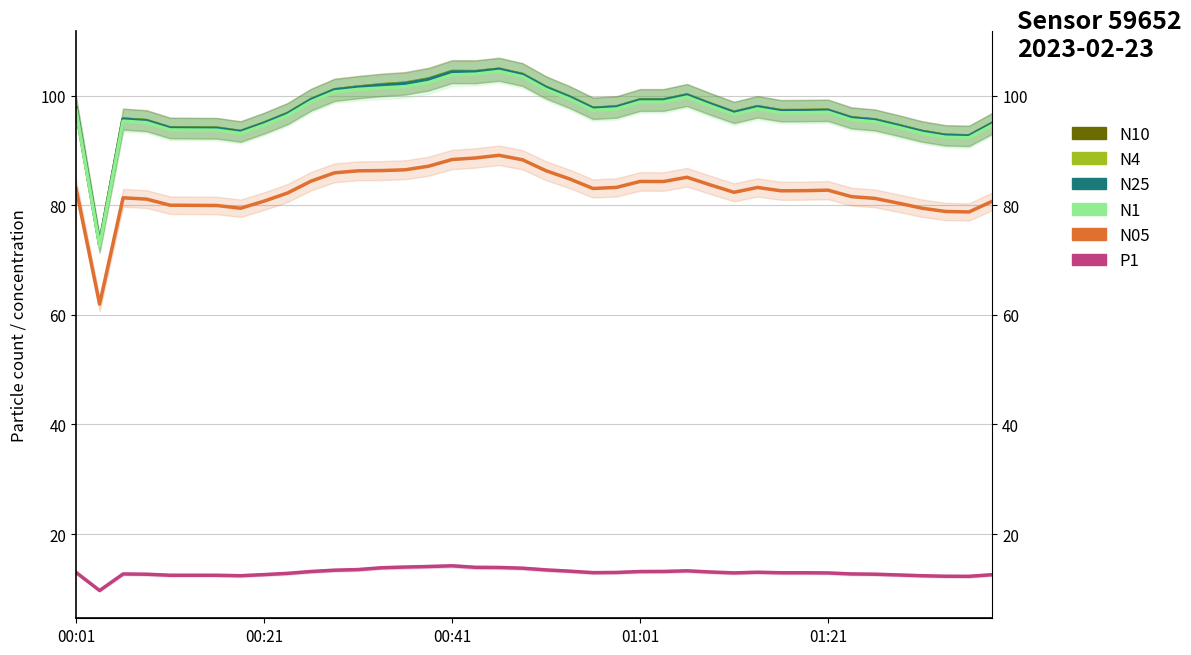

Is the value of N1 at 35 greater than the value of P1 at 13?

Yes